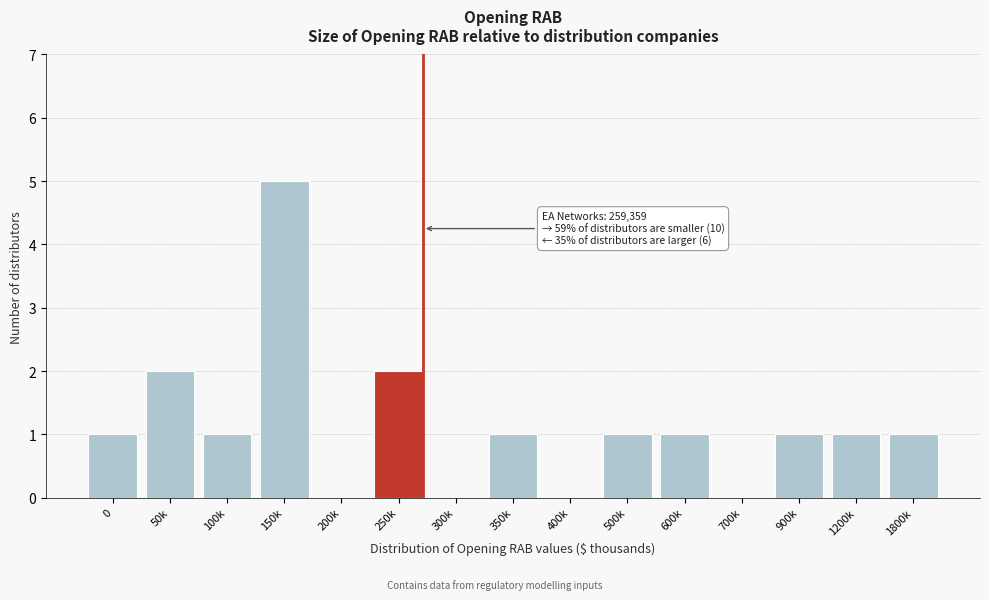

Reading right to left, transcribe all the data shown in this chart.

1800k=1	1200k=1	900k=1	700k=0	600k=1	500k=1	400k=0	350k=1	300k=0	250k=2	200k=0	150k=5	100k=1	50k=2	0=1